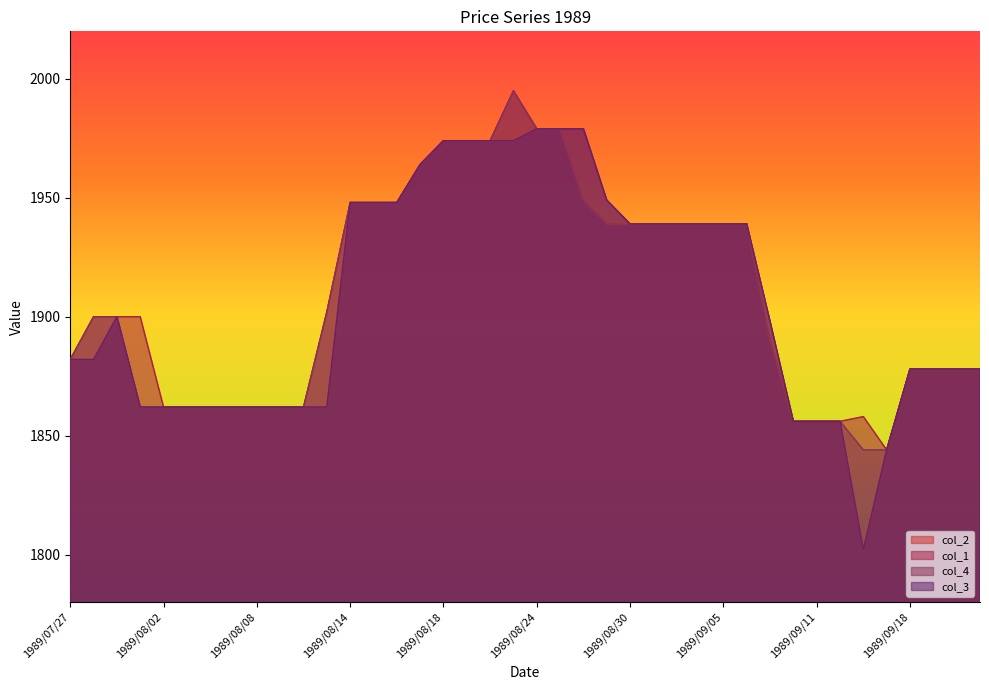

Reading left to right, extract all data points from this chart.

col_2: 1882	1882	1900	1862	1862	1862	1862	1862	1862	1862	1862	1862	1948	1948	1948	1964	1974	1974	1974	1974	1979	1979	1949	1939	1939	1939	1939	1939	1939	1939	1890	1856	1856	1856	1802	1844	1878	1878	1878	1878
col_1: 1882	1900	1900	1900	1862	1862	1862	1862	1862	1862	1862	1902	1948	1948	1948	1964	1974	1974	1974	1995	1979	1979	1979	1949	1939	1939	1939	1939	1939	1939	1898	1856	1856	1856	1858	1844	1878	1878	1878	1878
col_4: 1882	1900	1900	1862	1862	1862	1862	1862	1862	1862	1862	1902	1948	1948	1948	1964	1974	1974	1974	1995	1979	1979	1949	1939	1939	1939	1939	1939	1939	1939	1890	1856	1856	1856	1844	1844	1878	1878	1878	1878
col_3: 1882	1882	1900	1862	1862	1862	1862	1862	1862	1862	1862	1862	1948	1948	1948	1964	1974	1974	1974	1974	1979	1979	1979	1949	1939	1939	1939	1939	1939	1939	1898	1856	1856	1856	1802	1844	1878	1878	1878	1878